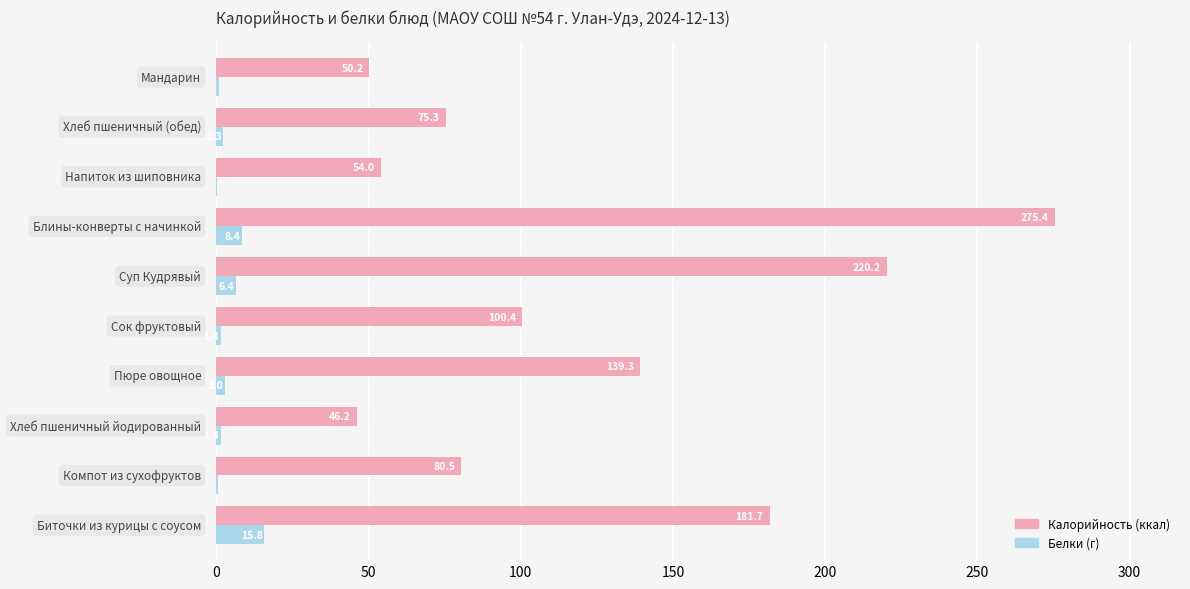

What is the maximum value shown in the chart?

275.4